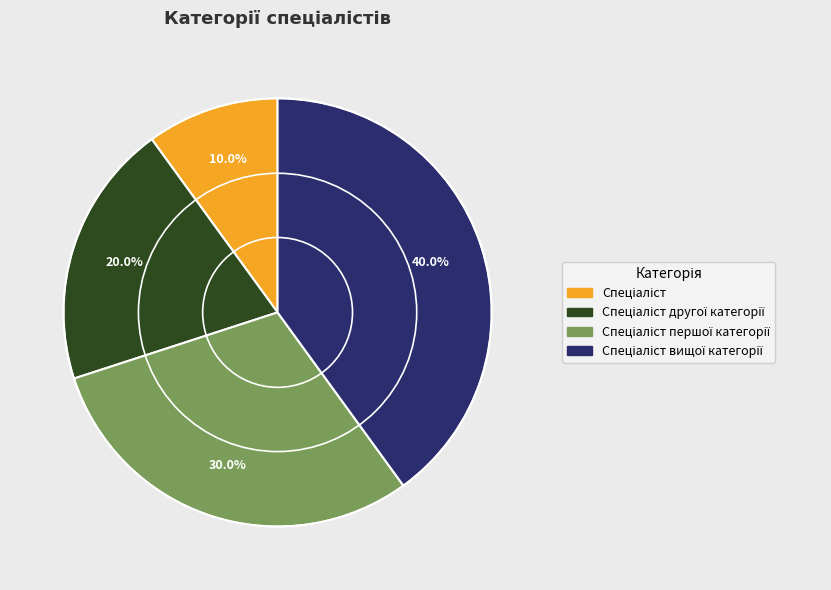

Is there any slice that represents more than half of the pie?

No